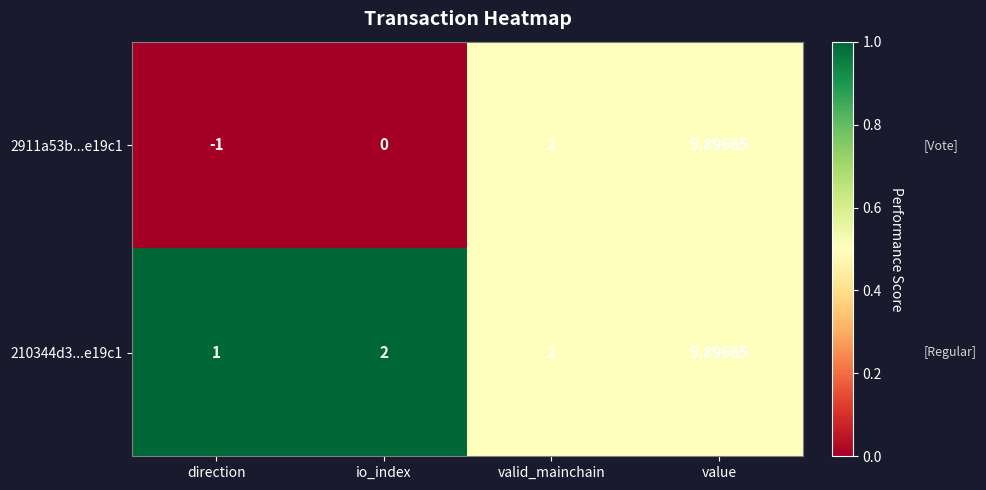

Which series has the largest range (max minus min)?

2911a53b...e19c1